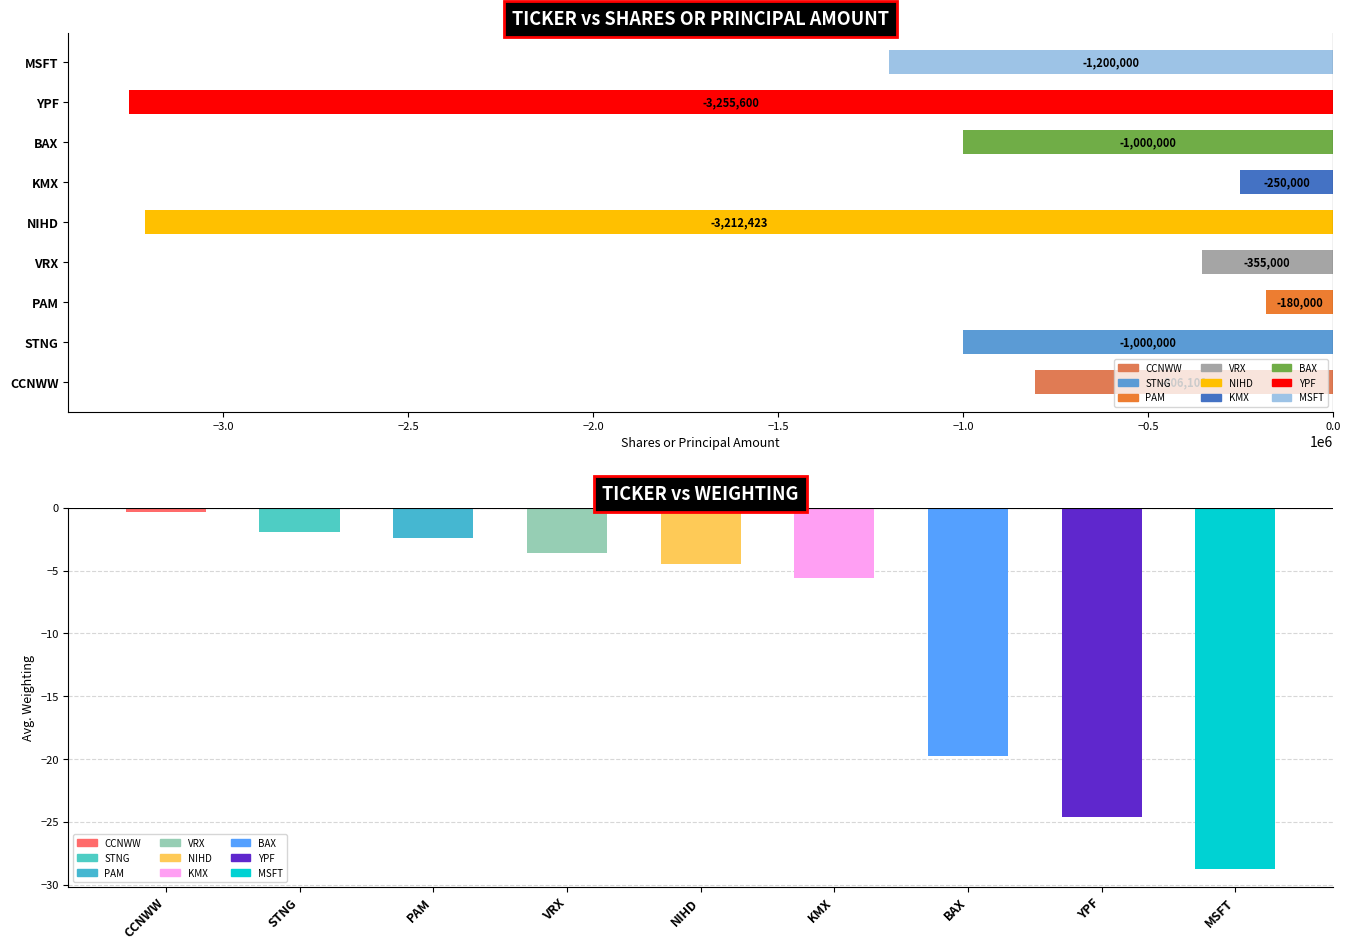

At which label does Weighting reach its peak?

CCNWW